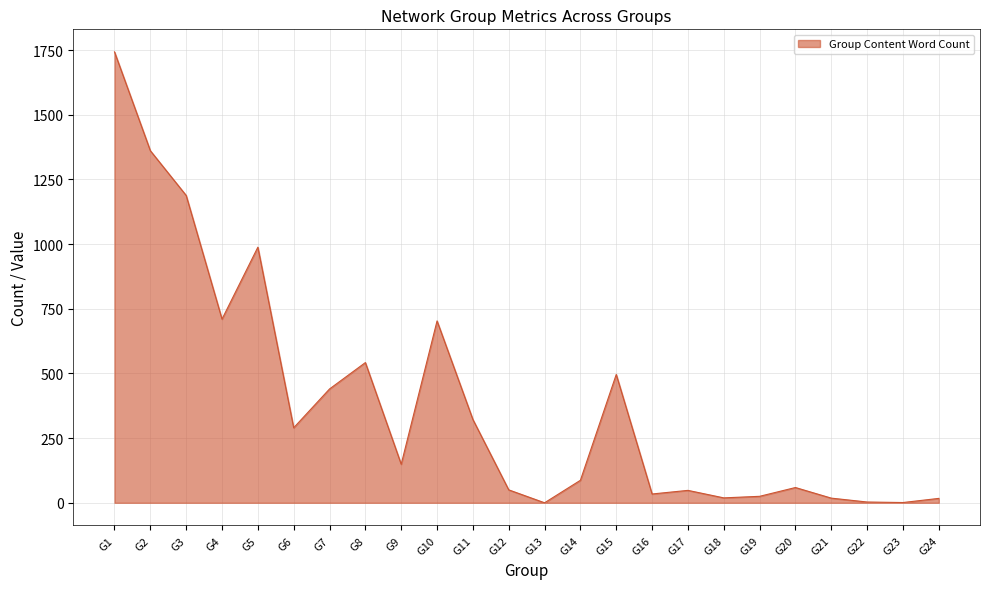

What is the difference between the maximum and minimum values?

1743